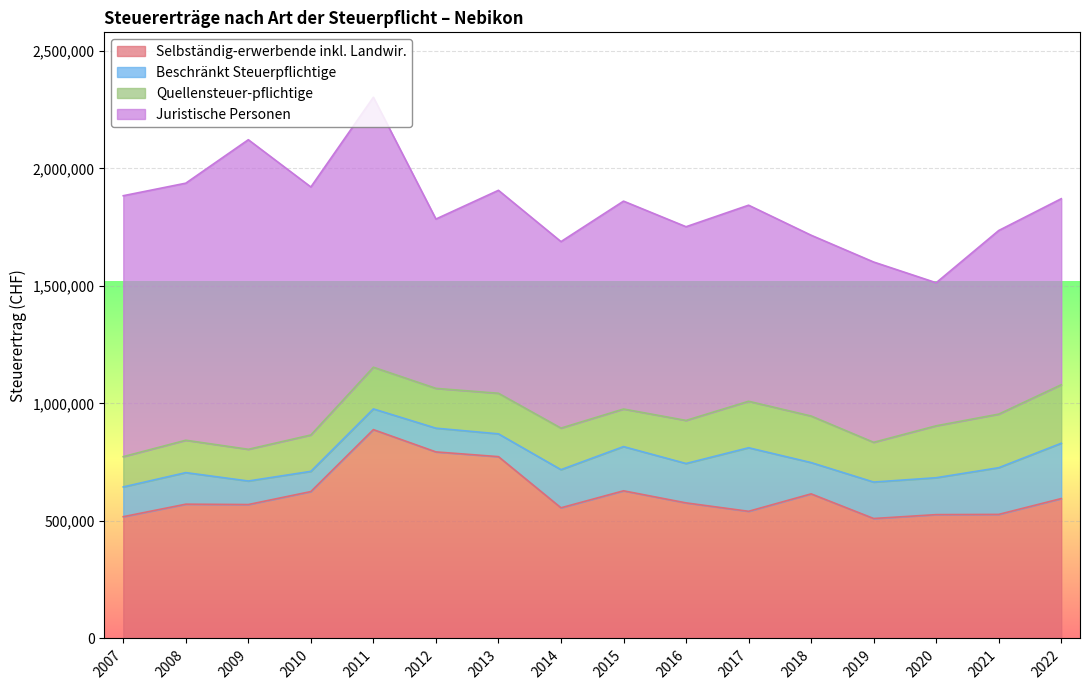

The value of Beschränkt Steuerpflichtige at 2008 is 134278. True or false?

True